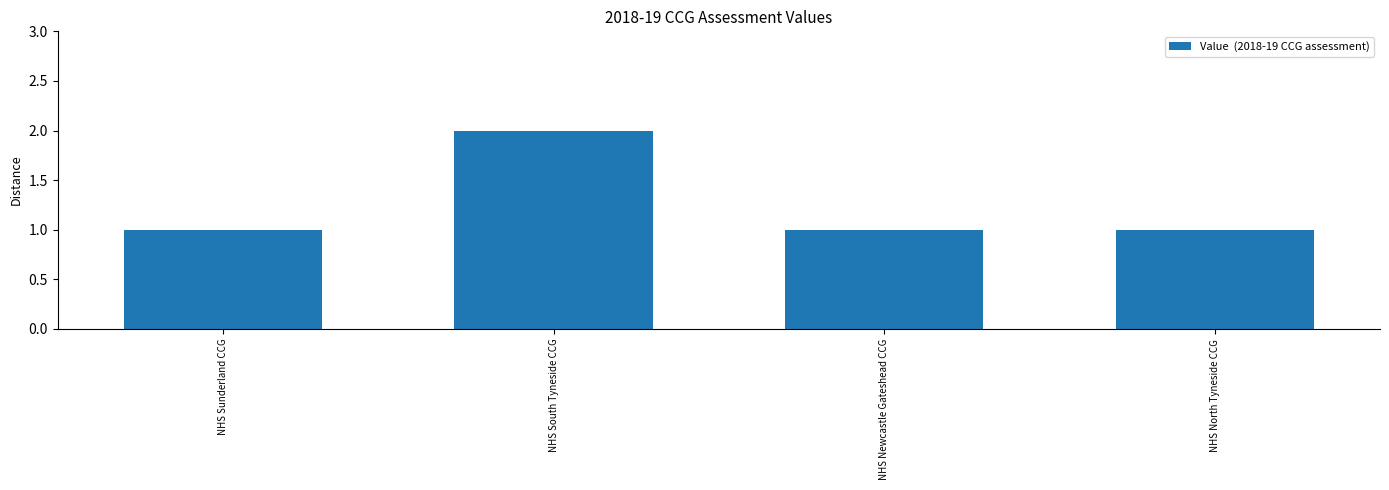

True or false: the data shows 1 at NHS Sunderland CCG.

True